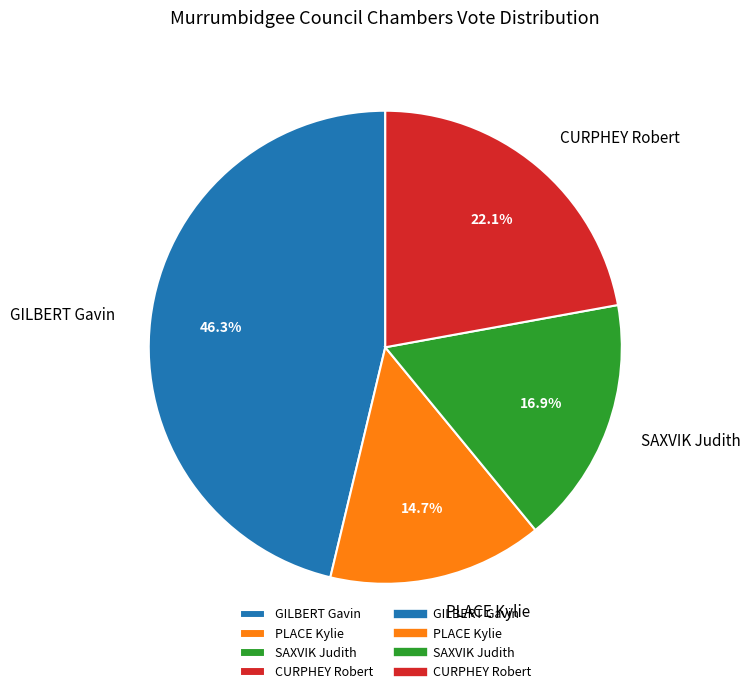

To the nearest percent, what percentage of the pie is CURPHEY Robert?

22%